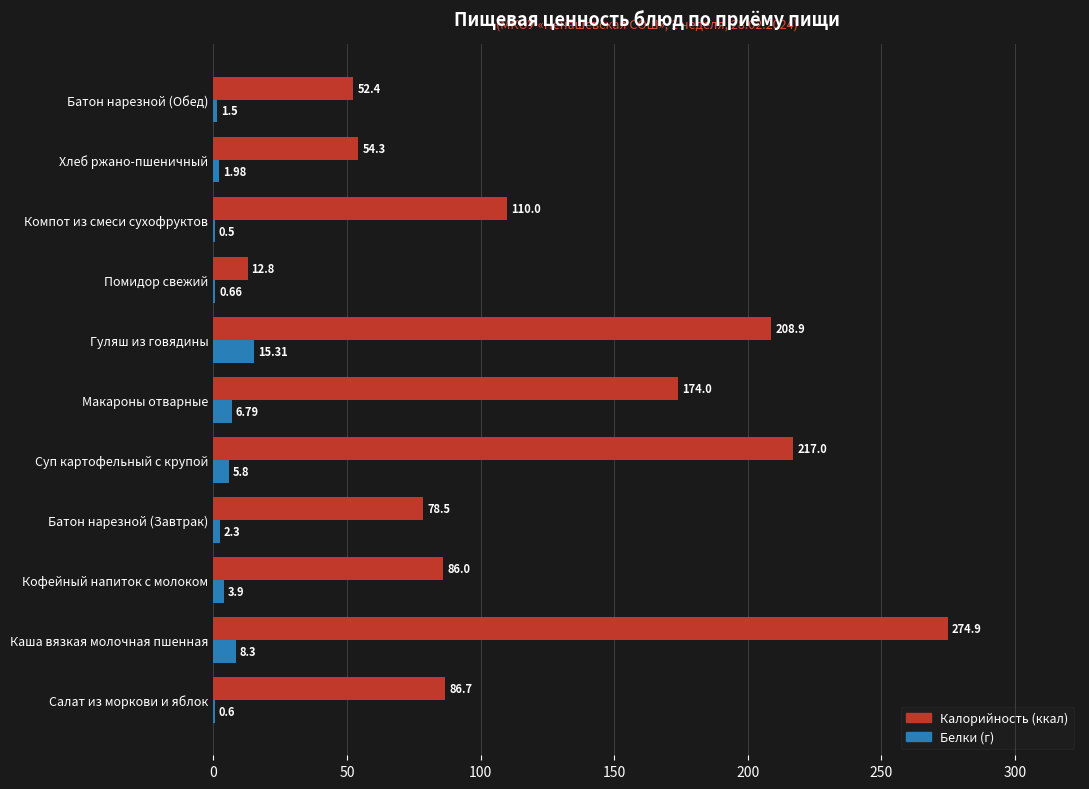

Where is Калорийность (ккал) nearest to the value 143?

Макароны отварные